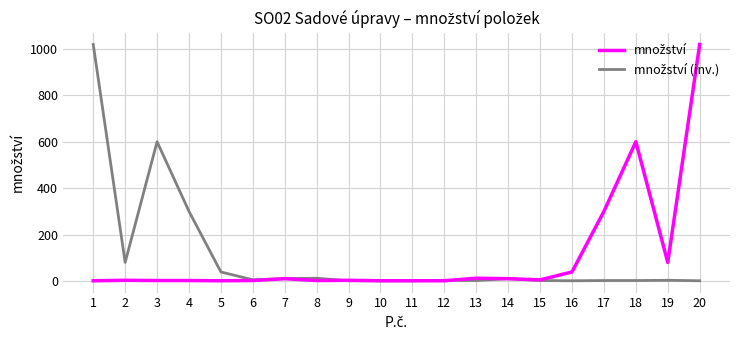

What is the greatest value displayed?

1019